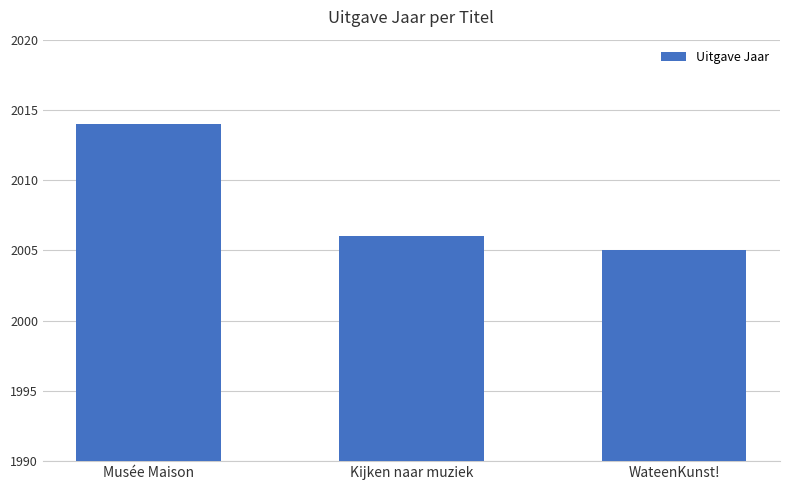

What is the difference between the values at WateenKunst! and Kijken naar muziek?

1